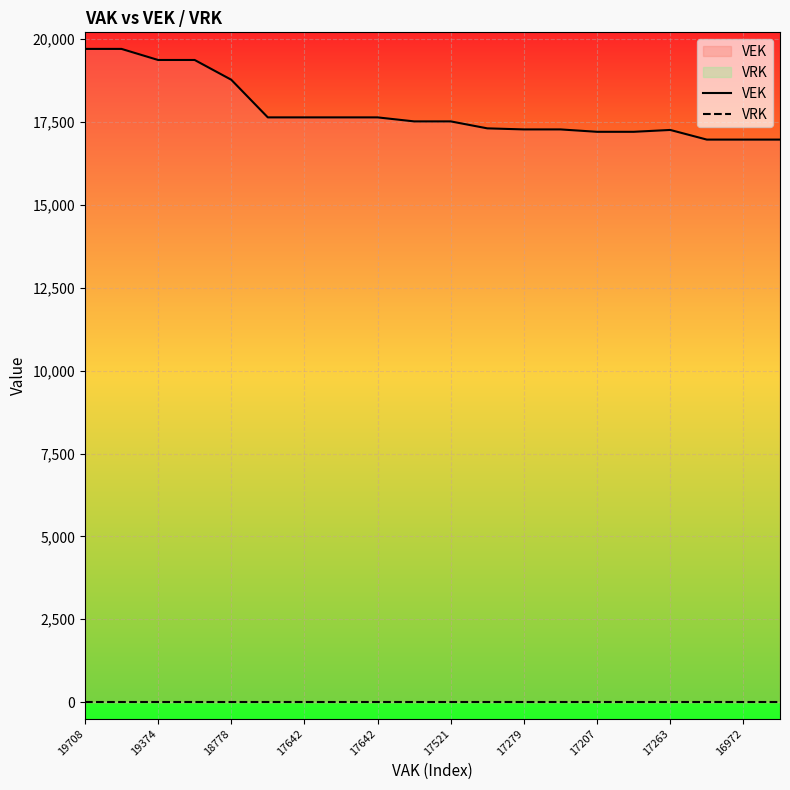

True or false: VRK and VEK intersect in this chart.

False